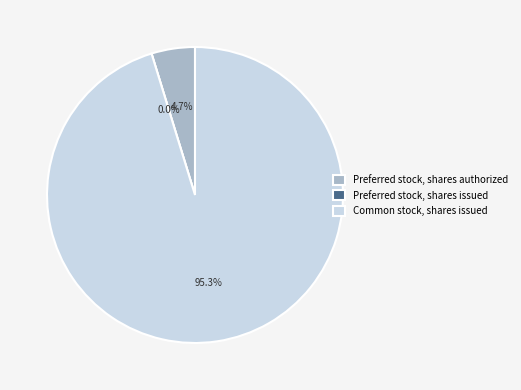

What is the smallest slice in the pie chart?

Preferred stock, shares issued